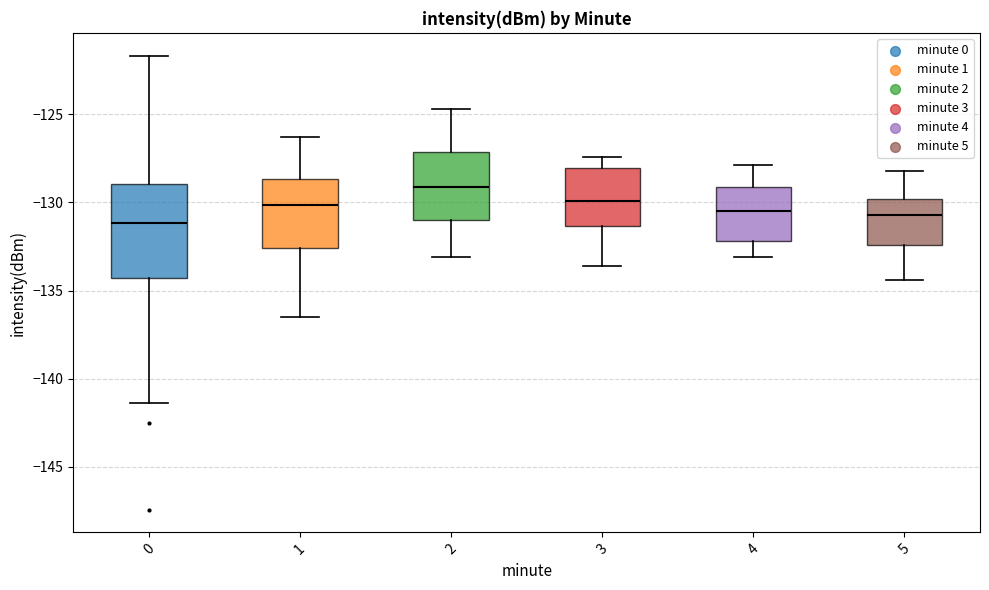

Where does the median line of the box at x = 1 sit on the y-axis? The values are not printed on the chart, so give them approximately, as read against the axis.

-130.0